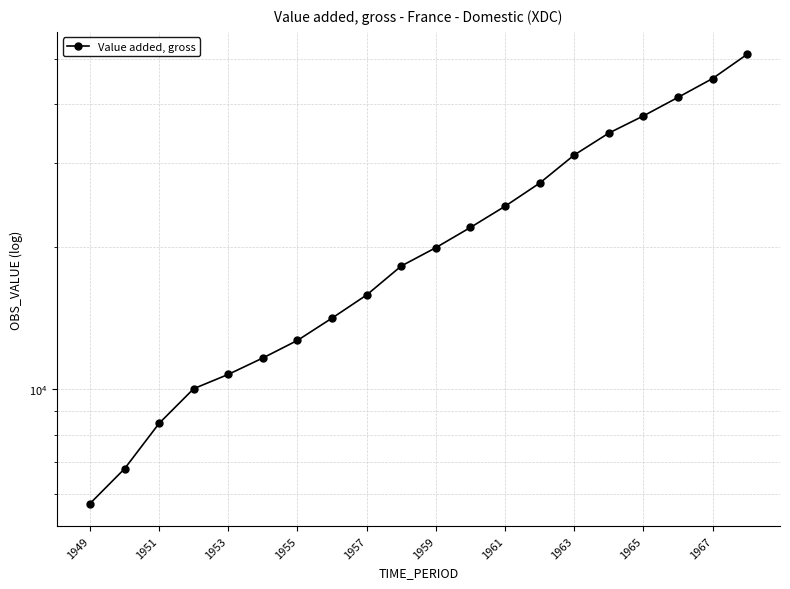

How many data points are less than 19903?

10